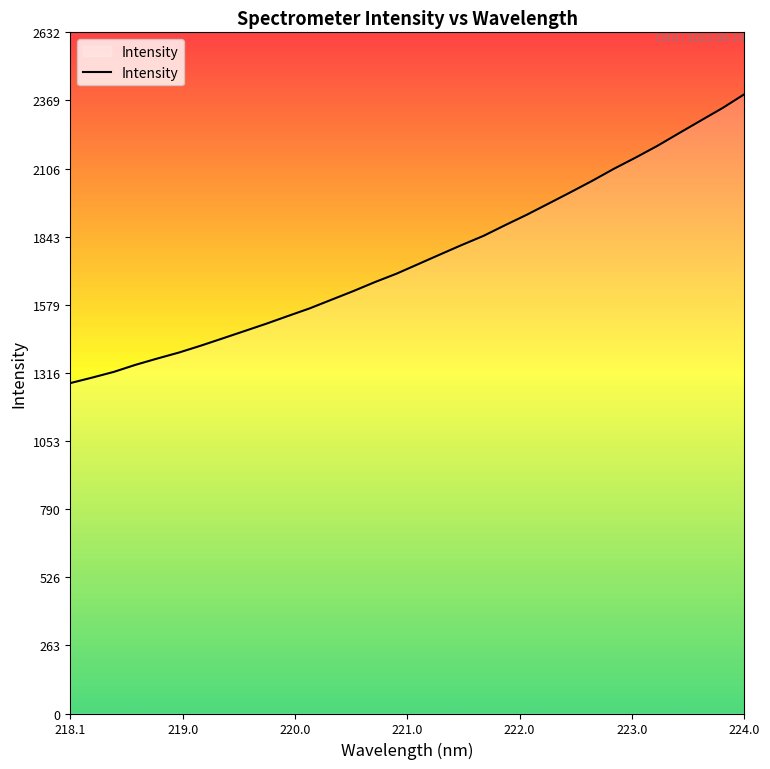

What is the difference between the maximum and minimum values?

1116.3